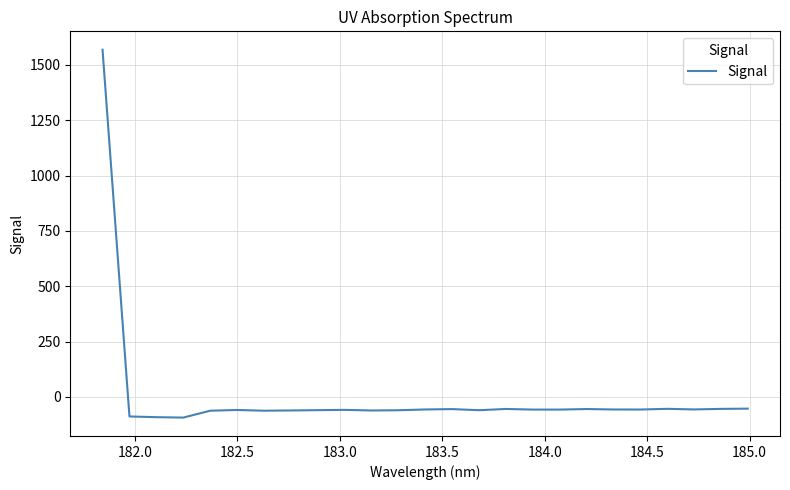

What is the average value?

3.6